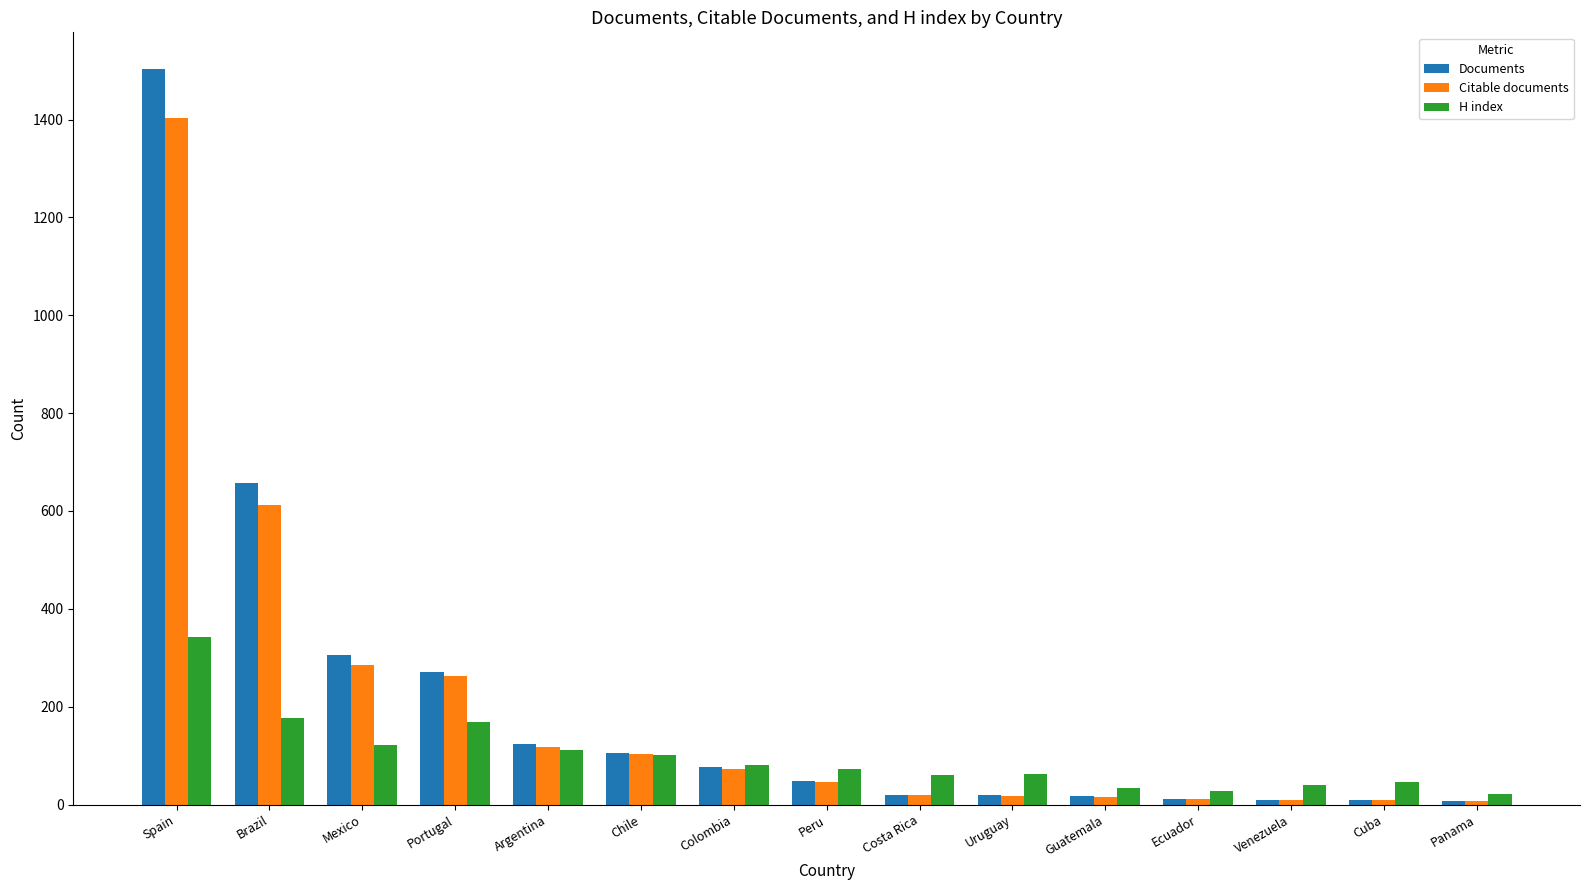

List the series in order of their peak value, highest first.

Documents, Citable documents, H index